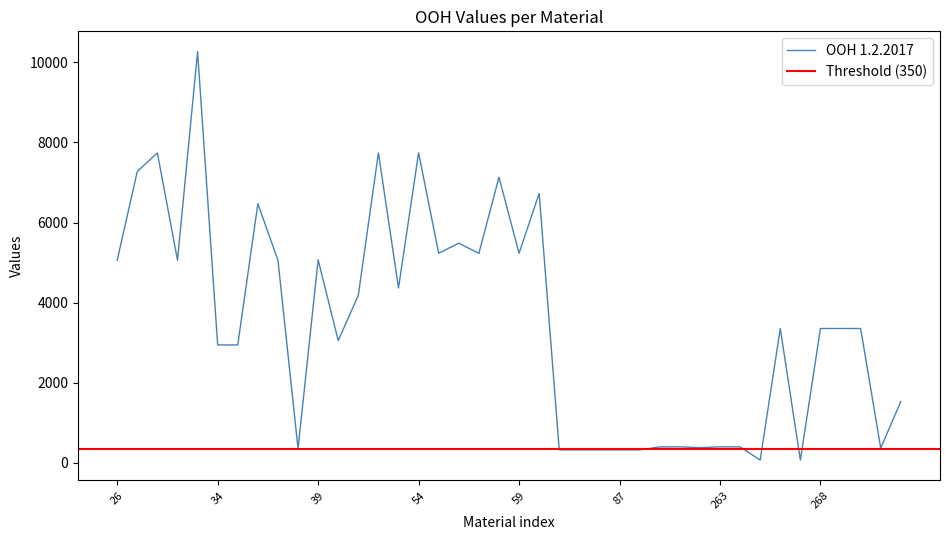

List the labels in order of OOH EA 1.2.2017 value, smallest first.

79, 84, 85, 86, 87, 89, 33, 36, 39, 38, 26, 30, 34, 35, 37, 626, 265, 266, 267, 268, 269, 270, 56, 58, 28, 262, 44, 260, 261, 263, 264, 29, 46, 57, 49, 54, 55, 59, 50, 661